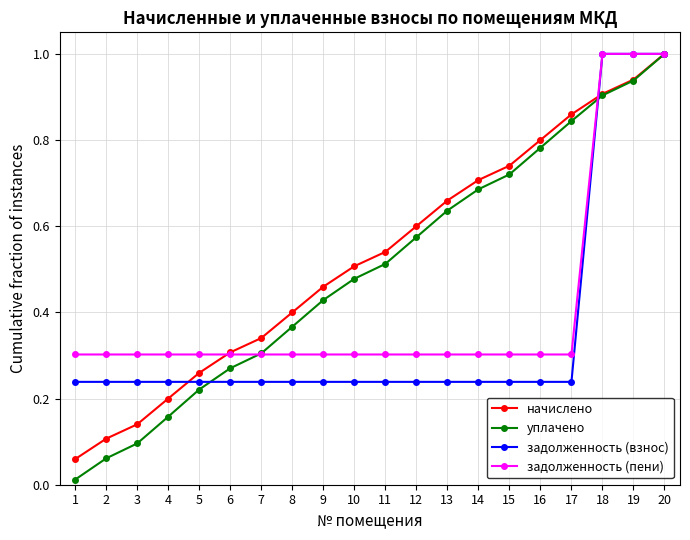

Is it true that задолженность (взнос) equals 0.2 at 6?

True